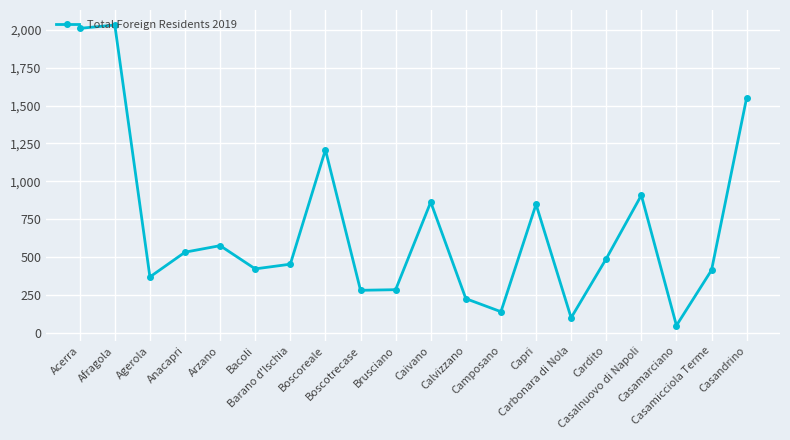

Does the chart display data point markers on the line(s)?

Yes